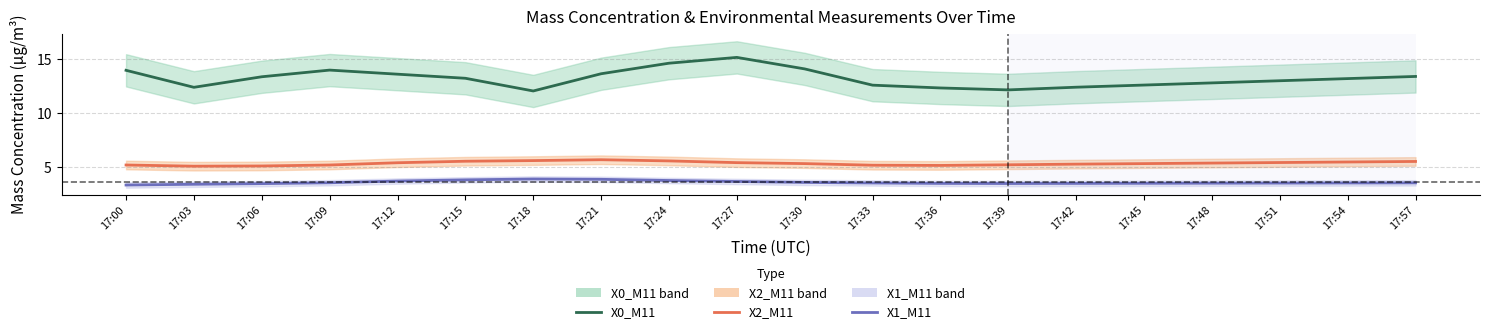

At which label is X2_M11 (Mass conc.) closest to 5?

17:03